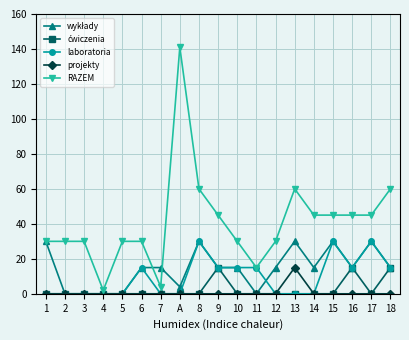

At which category is the sum across all series the highest?

A